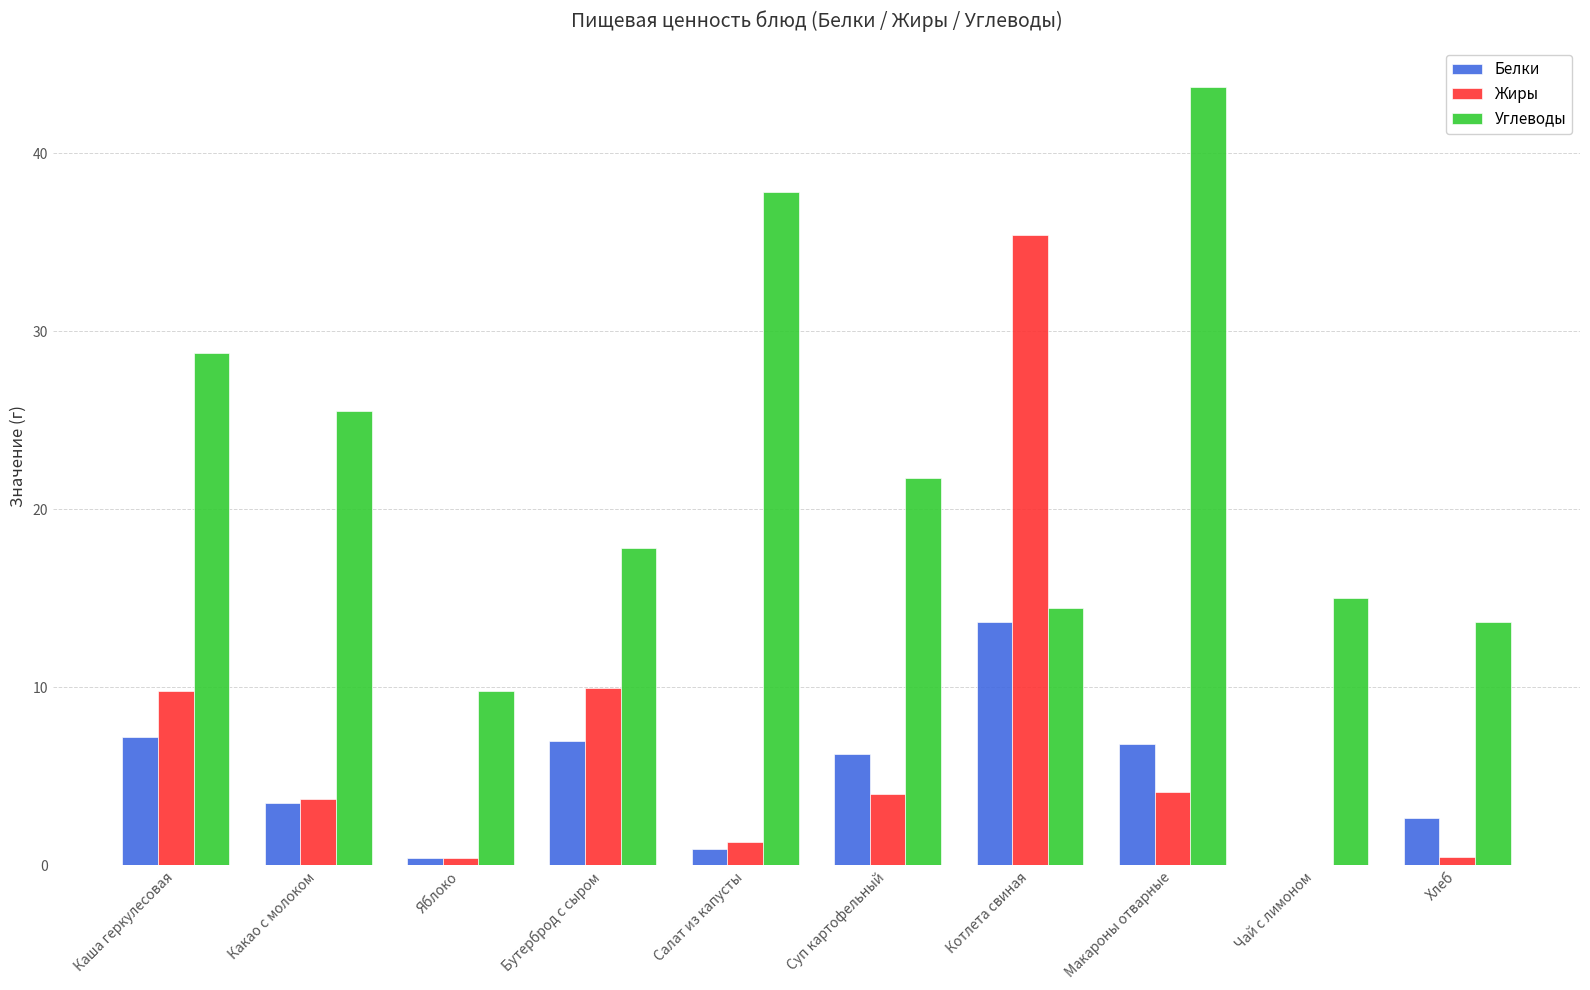

Where does the Углеводы series first go above 21?

Каша геркулесовая